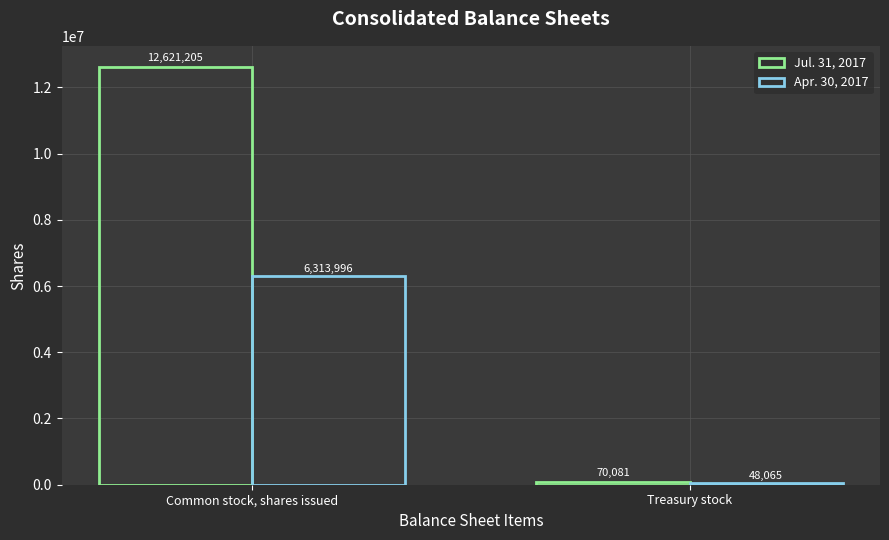

At Treasury stock, list the series in order from largest to smallest.

Jul. 31, 2017, Apr. 30, 2017